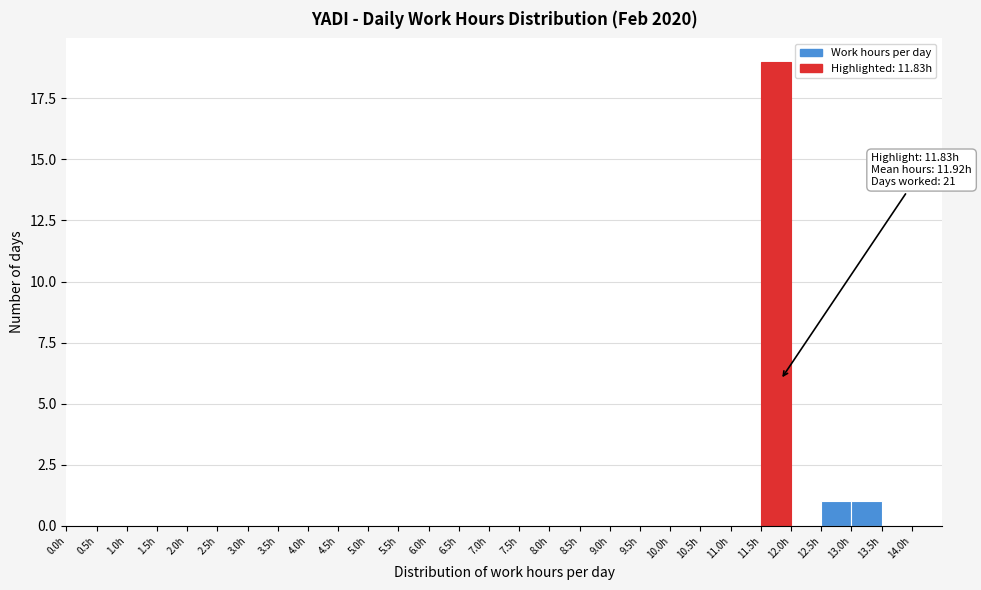

Over which range of the x-axis is the bar tallest?

11.5 to 12.0